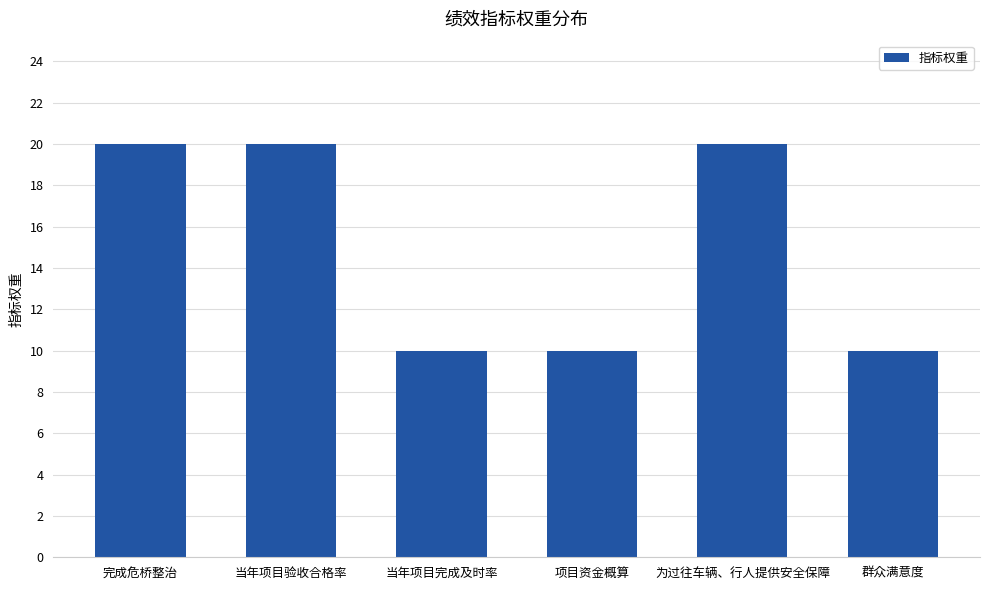

What is the maximum value shown in the chart?

20